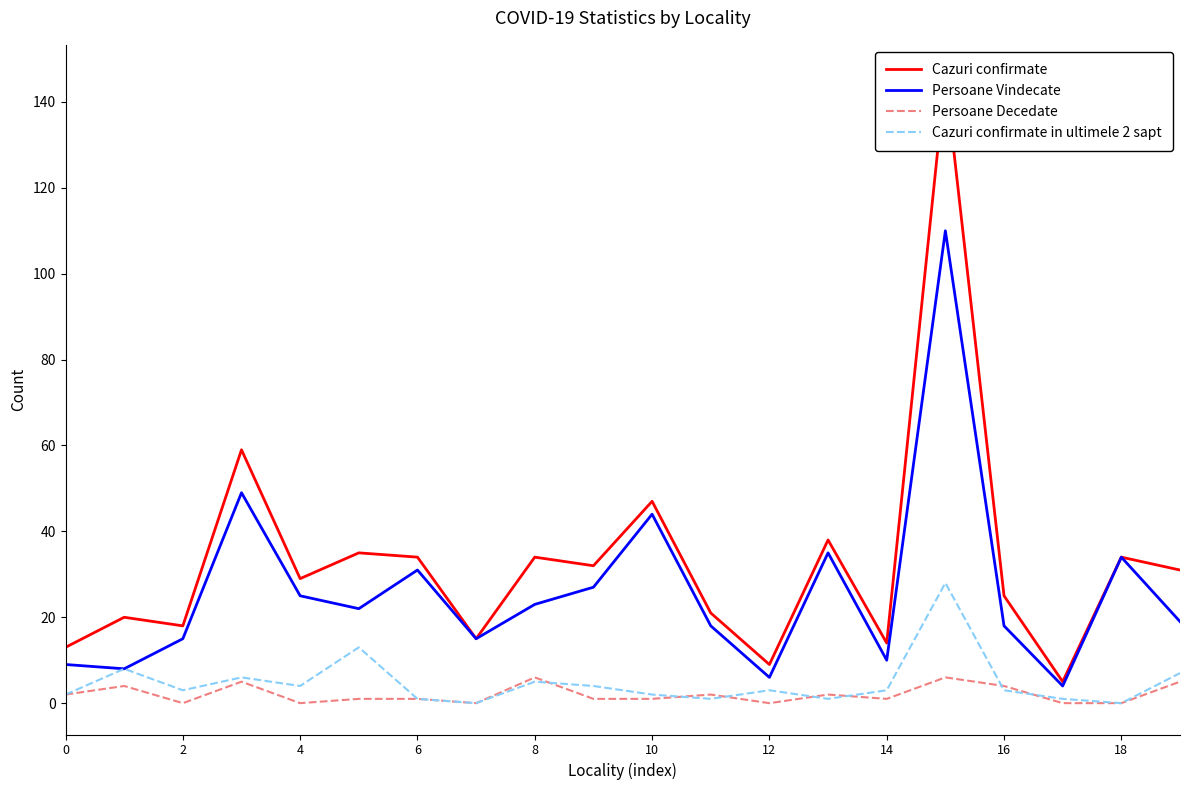

What is the average value of the Cazuri confirmate in ultimele 2 sapt series?

5